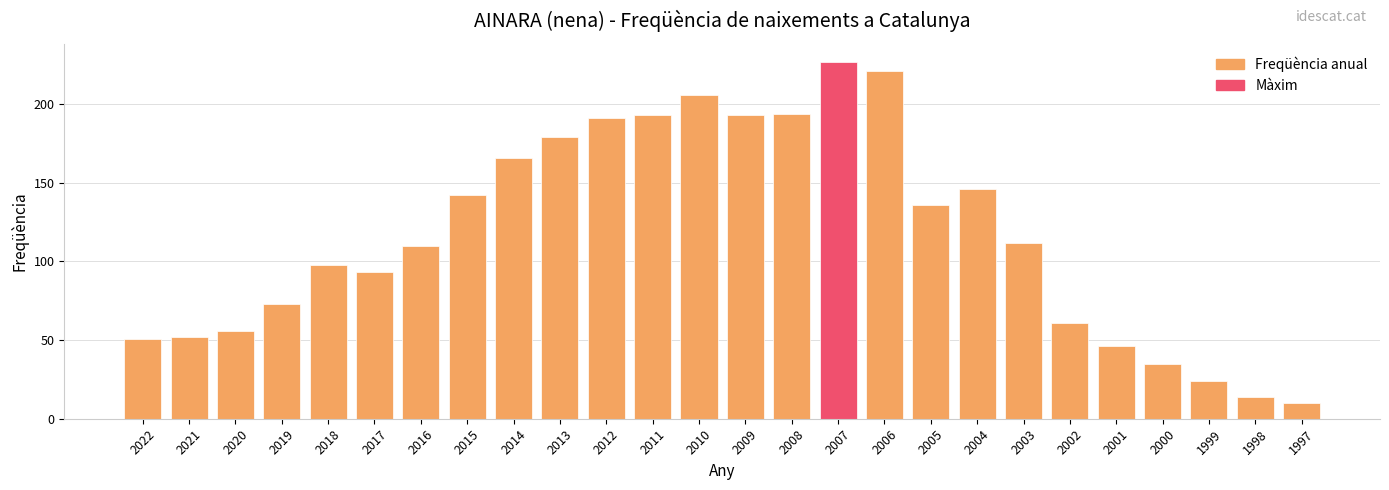

Reading left to right, transcribe all the data shown in this chart.

51	52	56	73	98	93	110	142	166	179	191	193	206	193	194	227	221	136	146	112	61	46	35	24	14	10